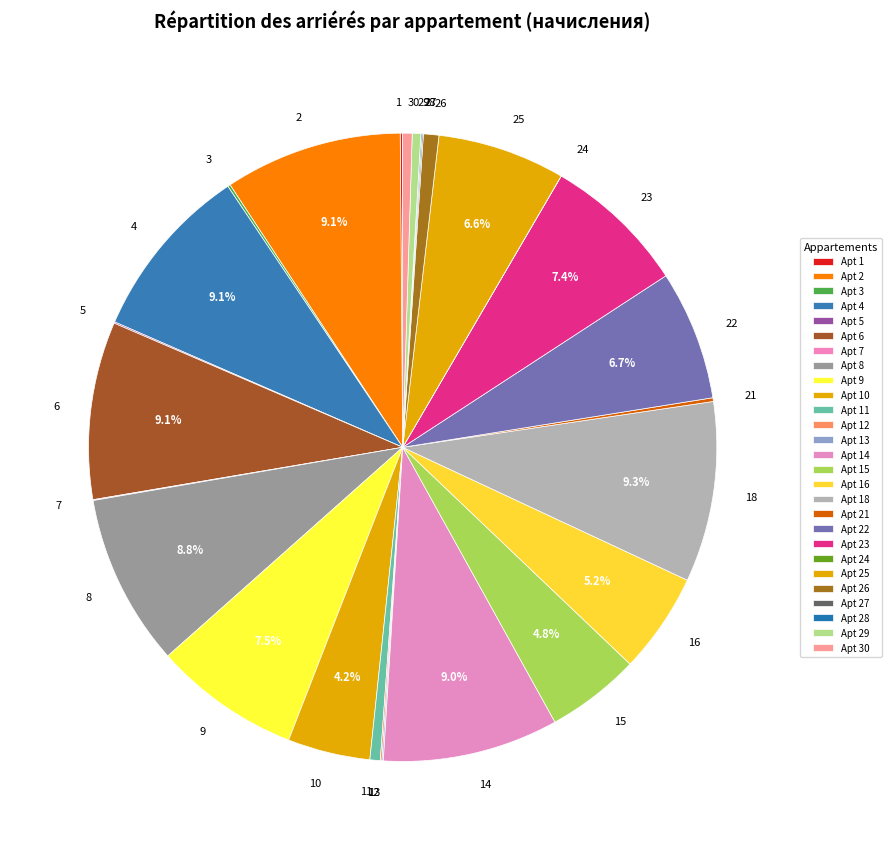

Between 22 and 26, which is larger?

22